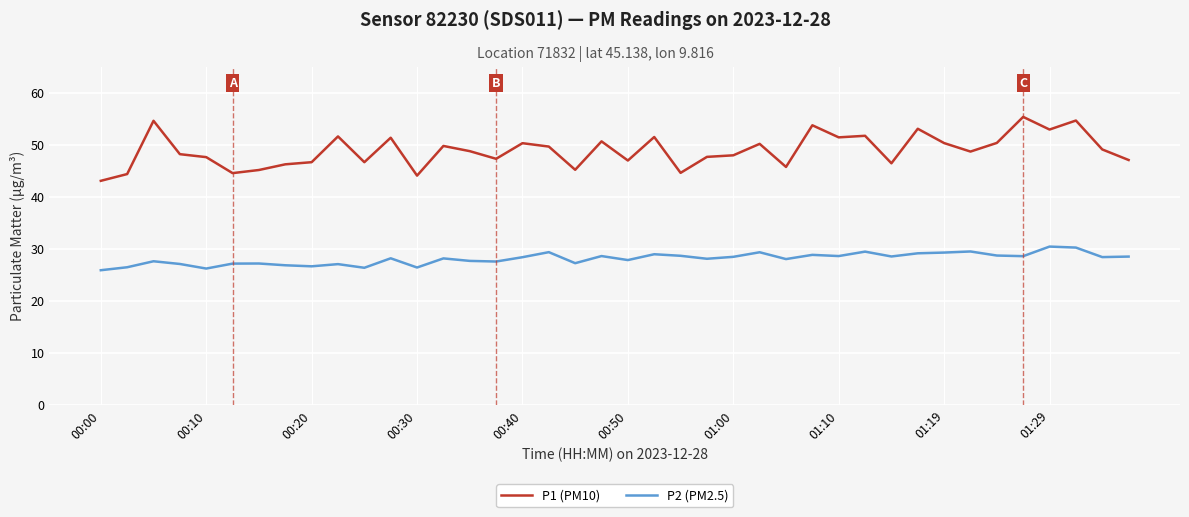

Which series has the widest spread of values?

P1 (PM10)